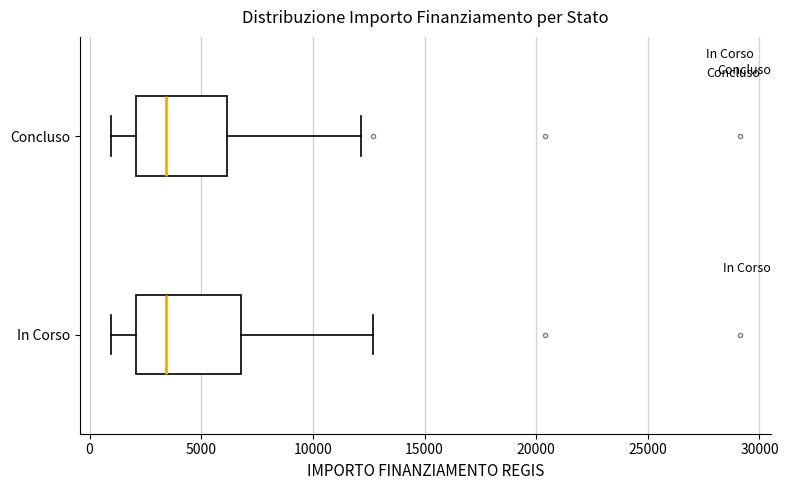

Comparing the boxes themselves (not the whiskers), which one is the widest?

In Corso